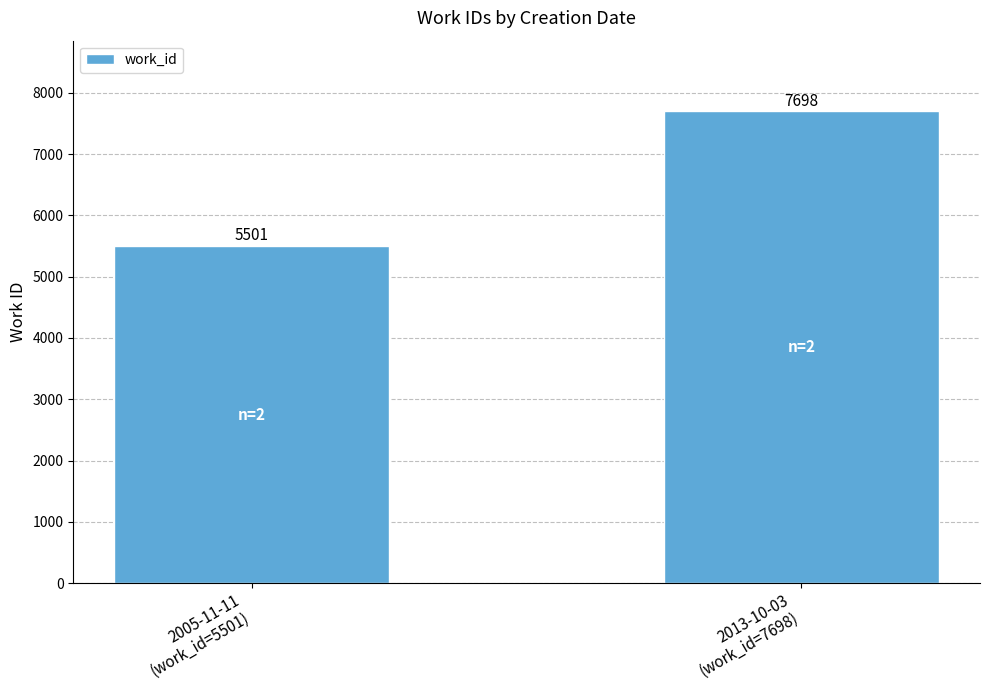

What is the label of the 2nd bar from the left?

2013-10-03
(work_id=7698)